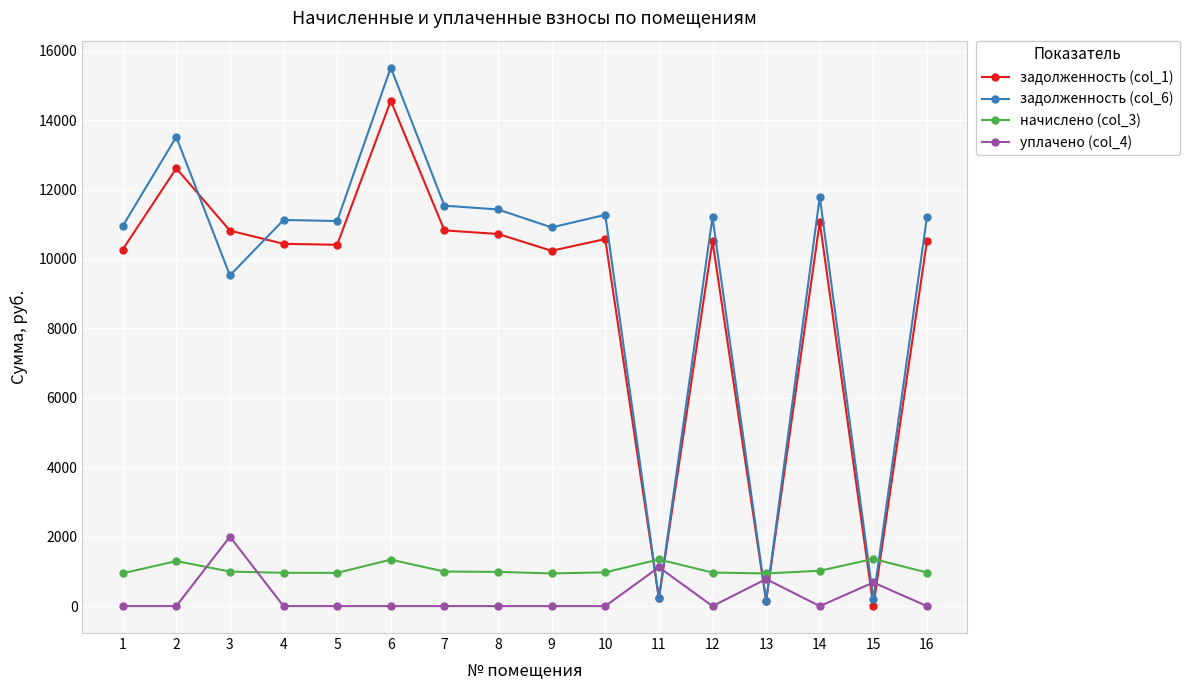

Read the задолженность (col_6) value at 11.

224.0